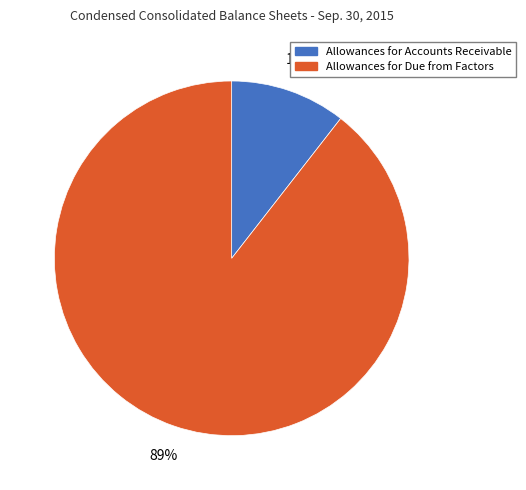

Does Allowances for Accounts Receivable account for over 50% of the chart?

No